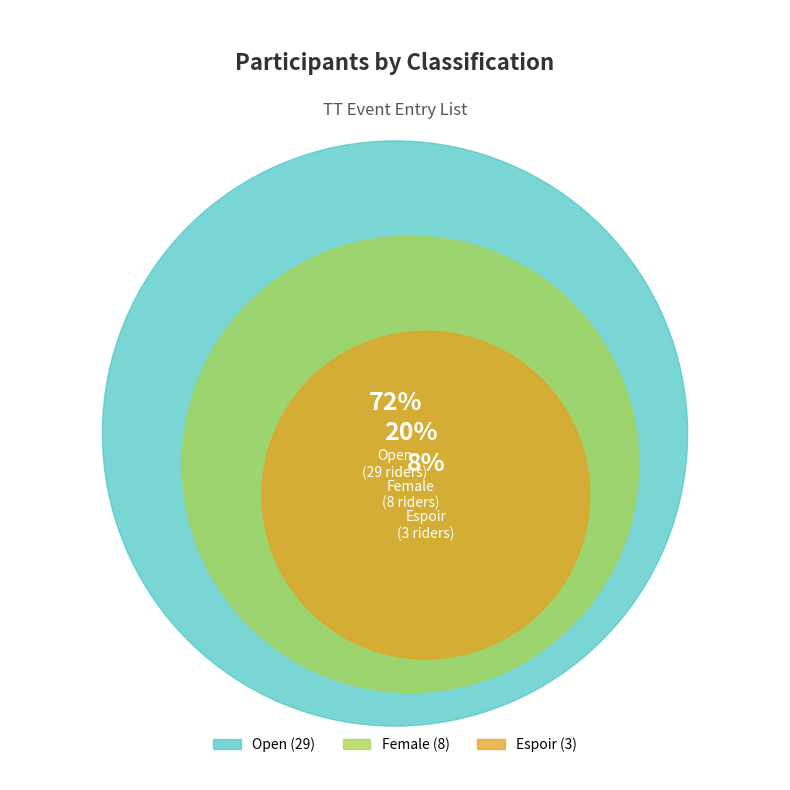

Is it true that Espoir is 15% of the pie?

False